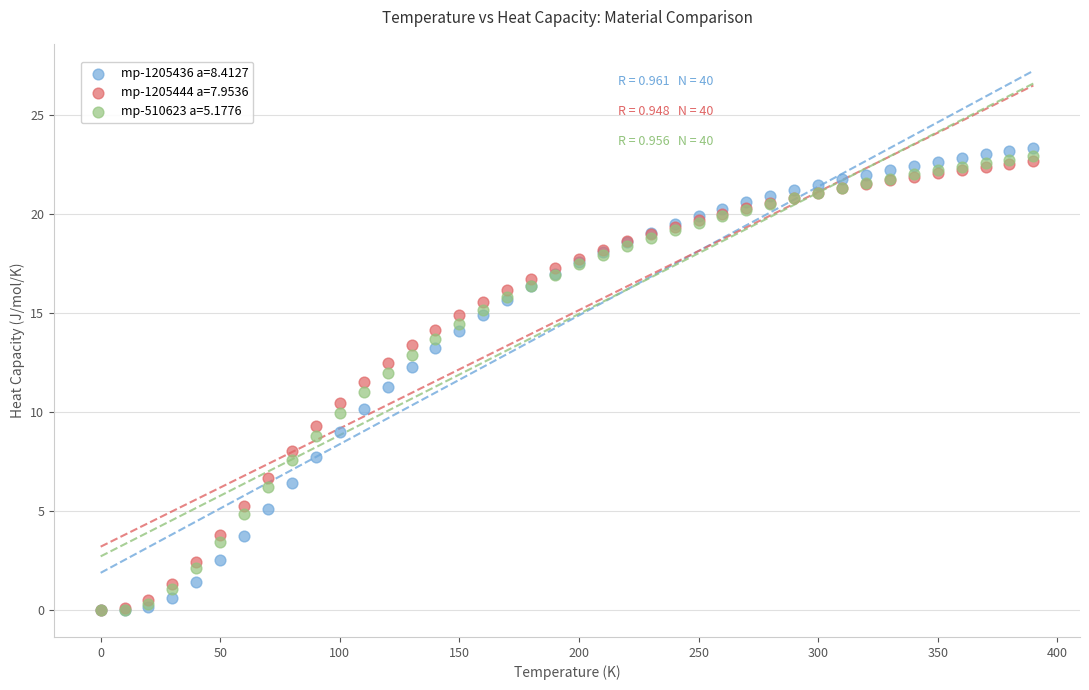

What are all the series names shown in the legend?

mp-1205436 a=8.4127, mp-1205444 a=7.9536, mp-510623 a=5.1776